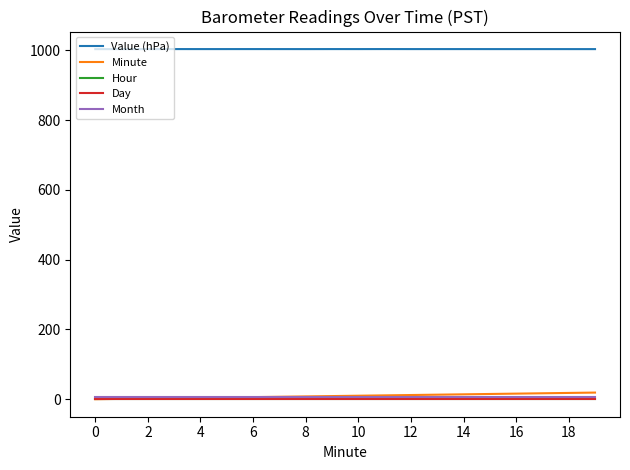

True or false: Value (hPa) and Hour intersect in this chart.

False